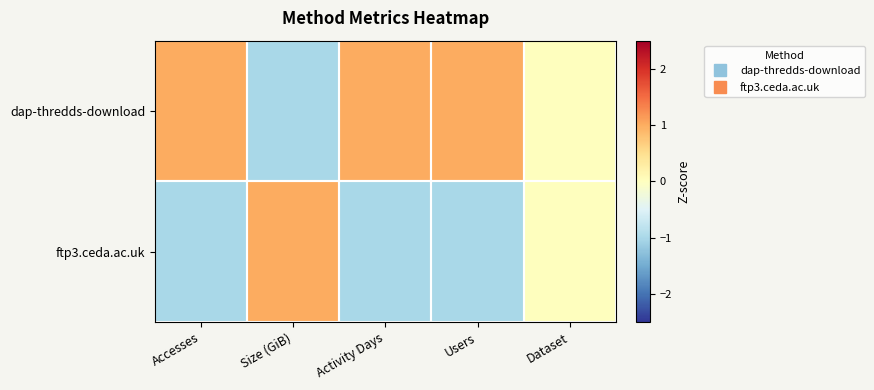

Which label corresponds to the smallest value in the chart?

Size (GiB)